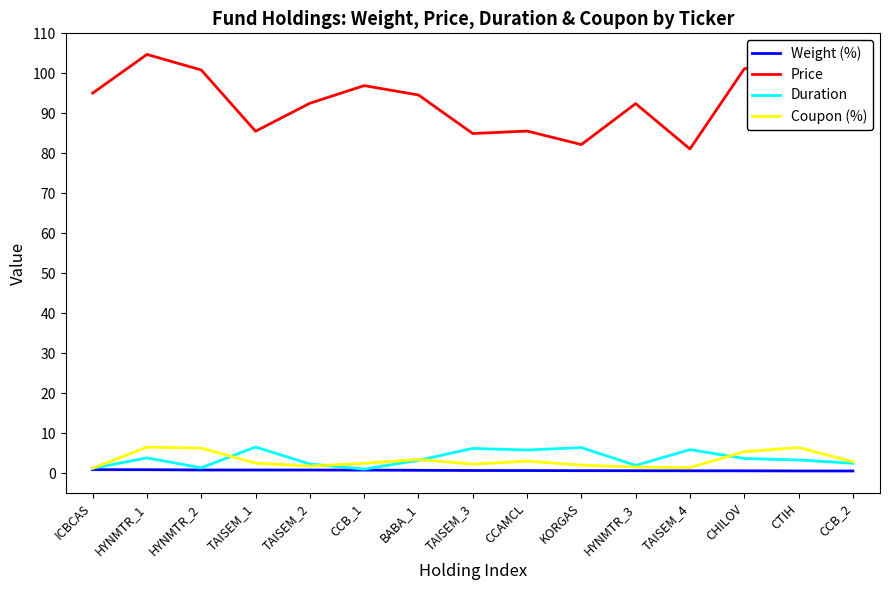

True or false: Price and Duration cross at least once.

False